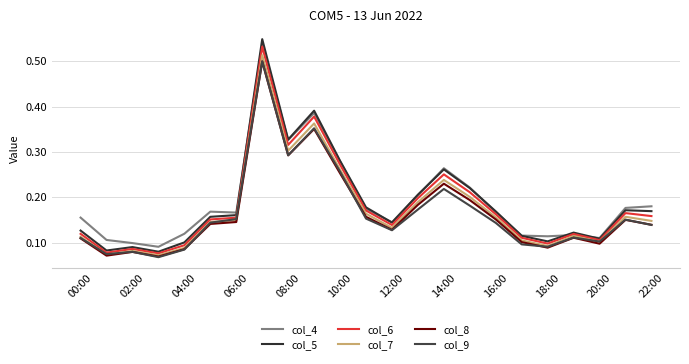

Count the col_7 values in the range 0 to 1.

23